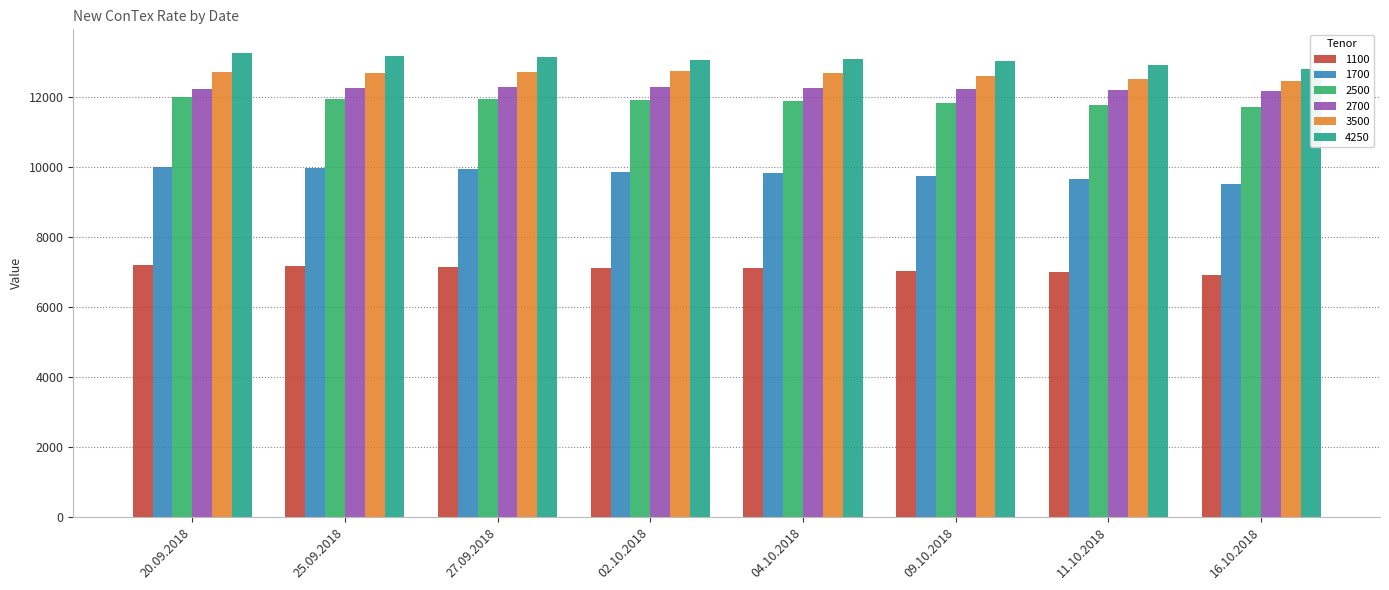

Rank the series at 25.09.2018 from lowest to highest value.

1100, 1700, 2500, 2700, 3500, 4250